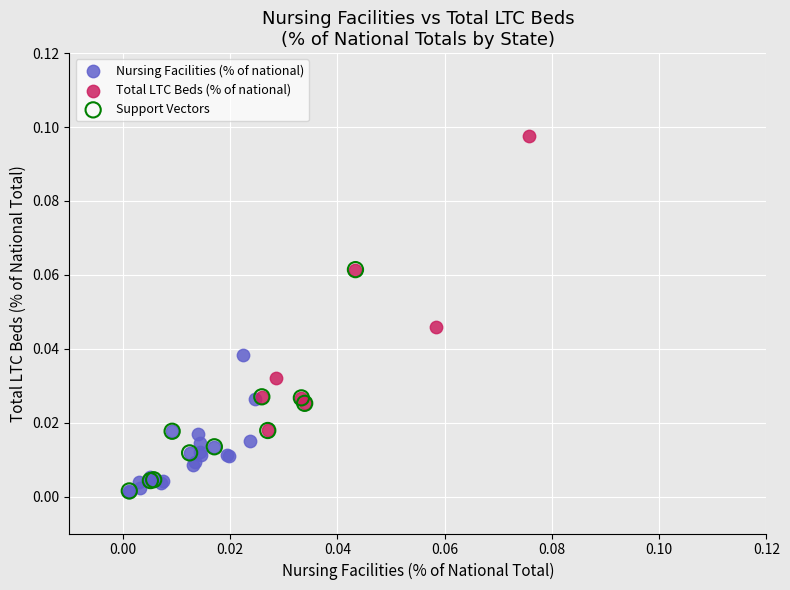

Which series reaches the maximum Y coordinate?

Total LTC Beds (% of national)